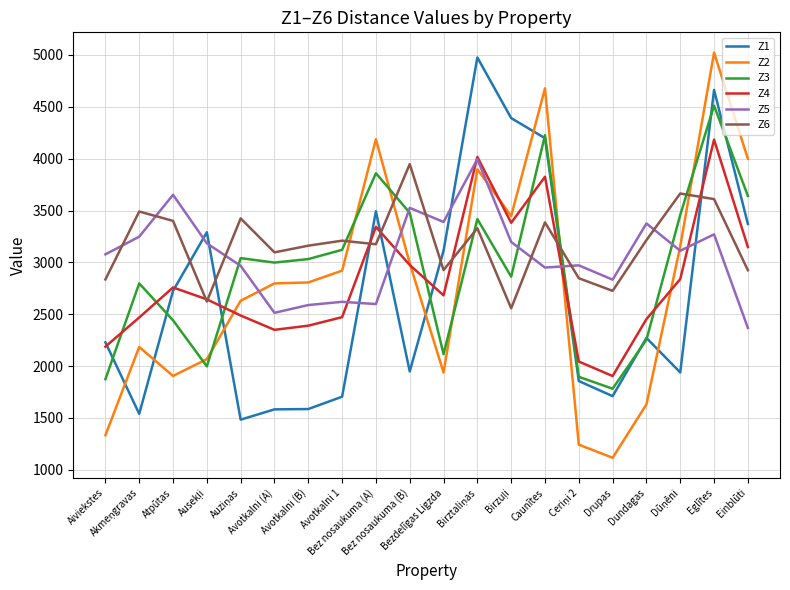

Which series has the widest spread of values?

Z2